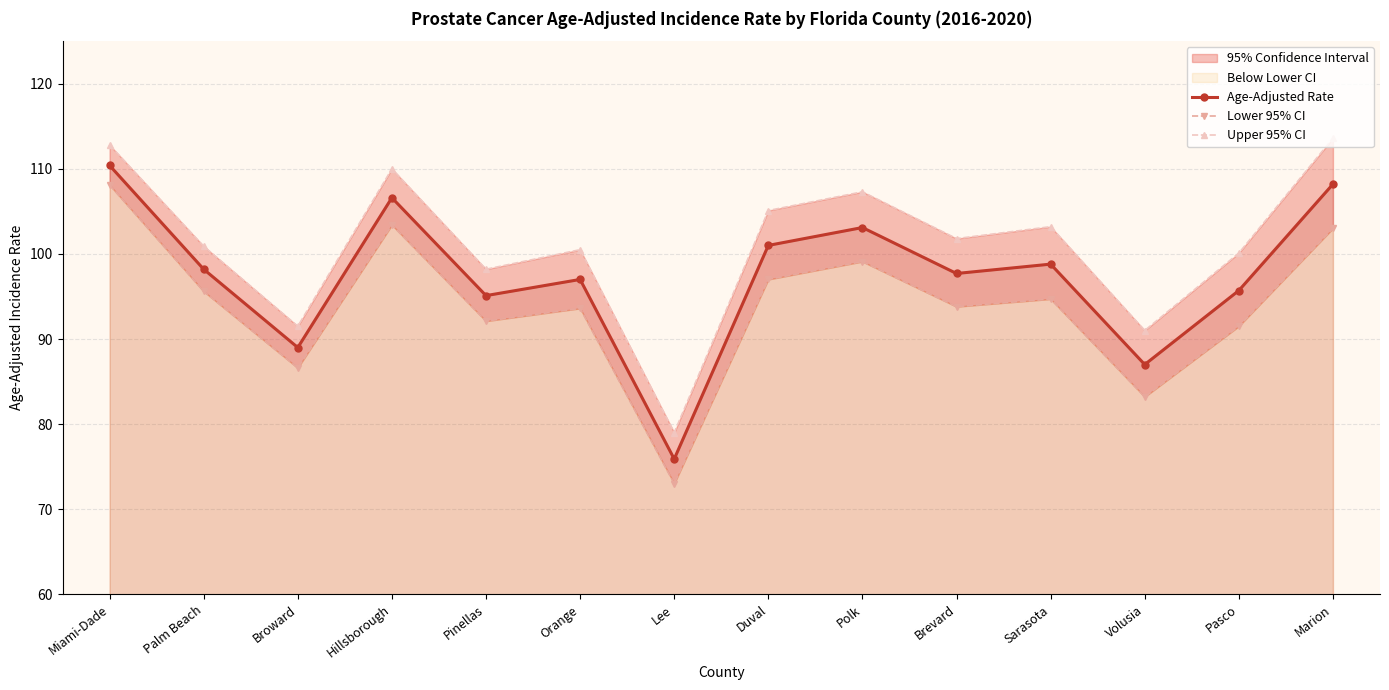

How many distinct data groups are displayed?

3